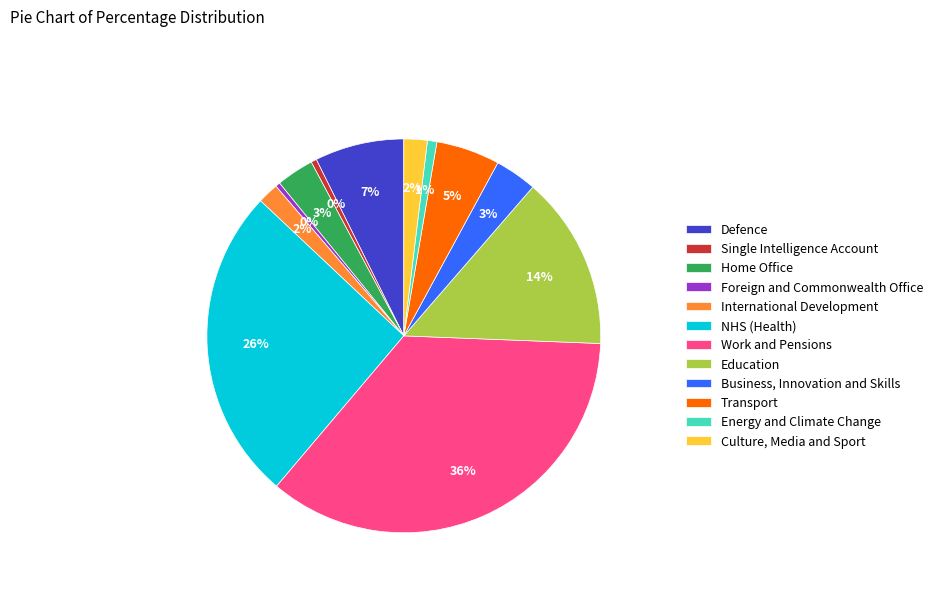

To the nearest percent, what is the combined percentage of Home Office and Transport?

8%